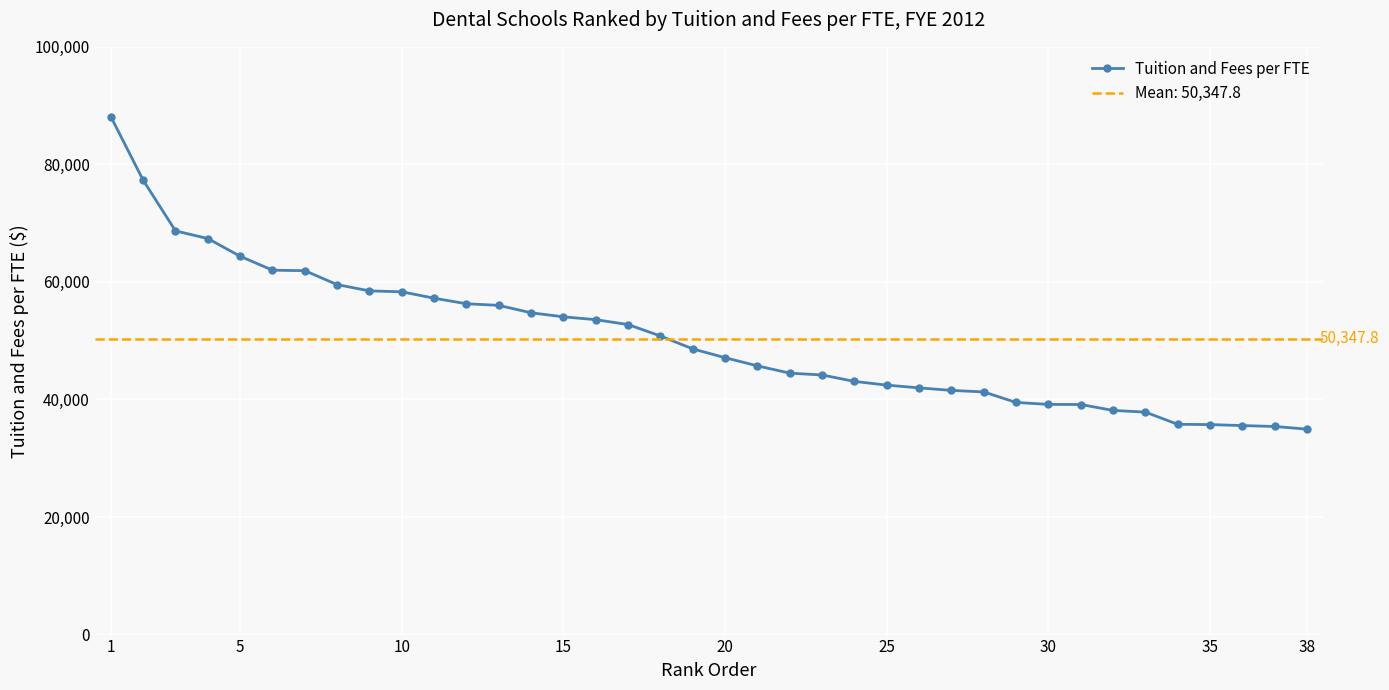

What is the sum of all values?

1913215